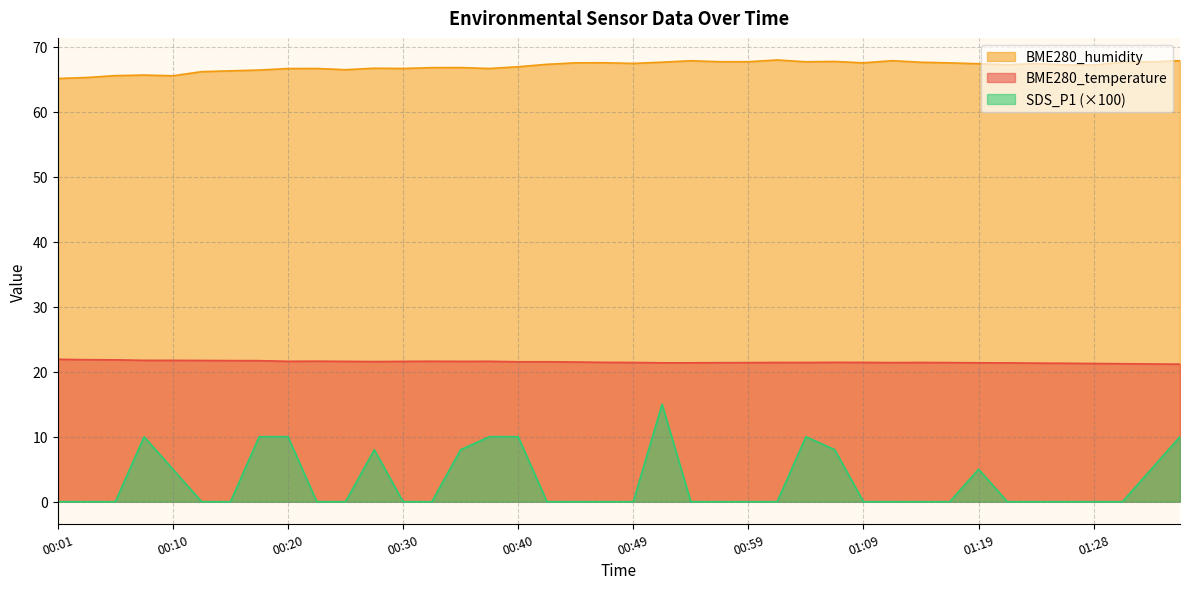

List the labels in order of SDS_P1 value, smallest first.

00:01, 00:03, 00:05, 00:13, 00:15, 00:23, 00:25, 00:30, 00:32, 00:42, 00:44, 00:47, 00:49, 00:54, 00:57, 00:59, 01:01, 01:09, 01:11, 01:14, 01:16, 01:21, 01:23, 01:26, 01:28, 01:31, 00:10, 01:19, 01:33, 00:27, 00:35, 01:06, 00:08, 00:18, 00:20, 00:37, 00:40, 01:04, 01:36, 00:52